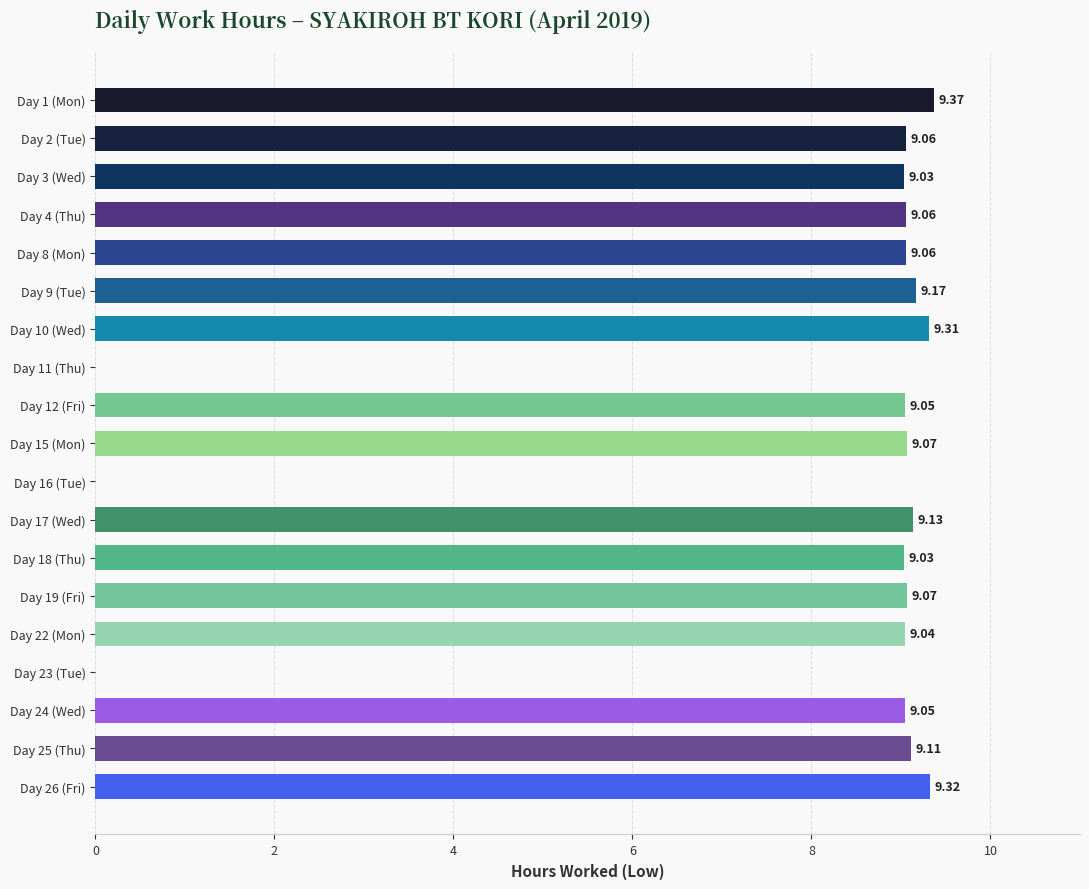

What is the sum of the values at Day 1 (Mon) and Day 11 (Thu)?

9.4